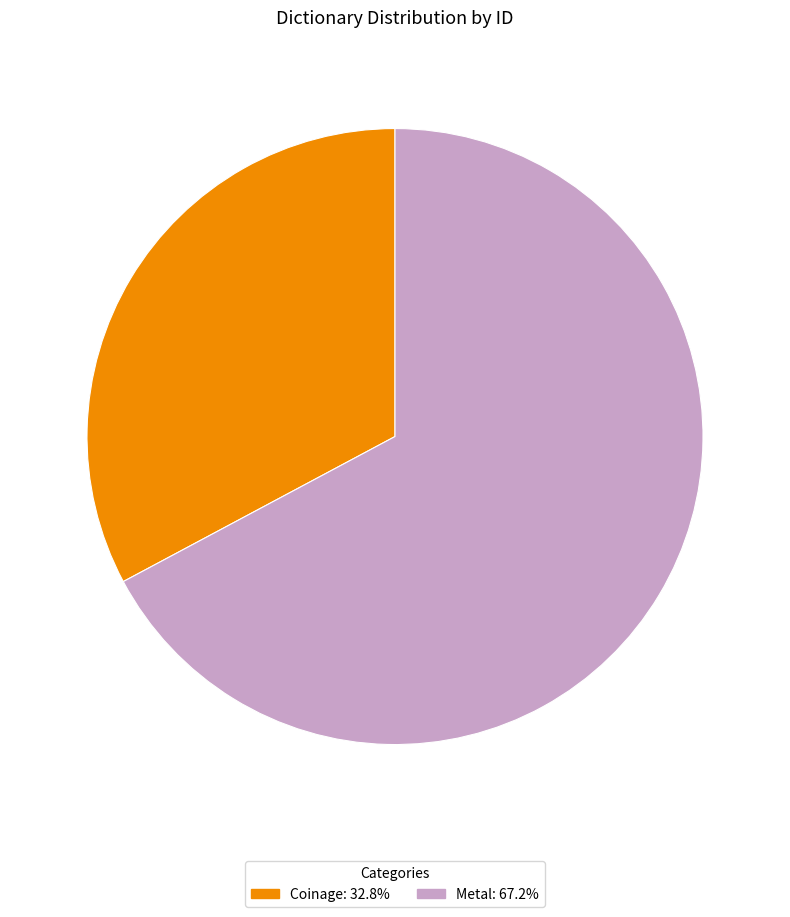

What is the ratio of the value at Coinage: 32.8% to the value at Metal: 67.2%?

0.5